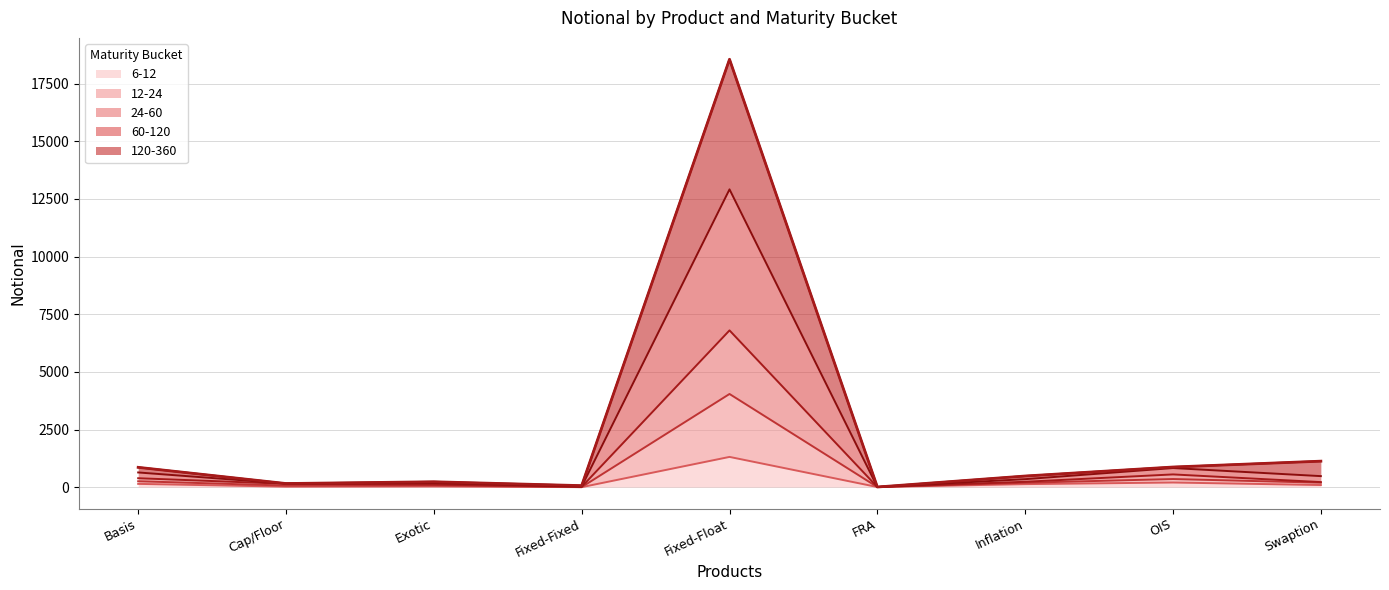

At which label does 6-12 reach its peak?

Fixed-Float